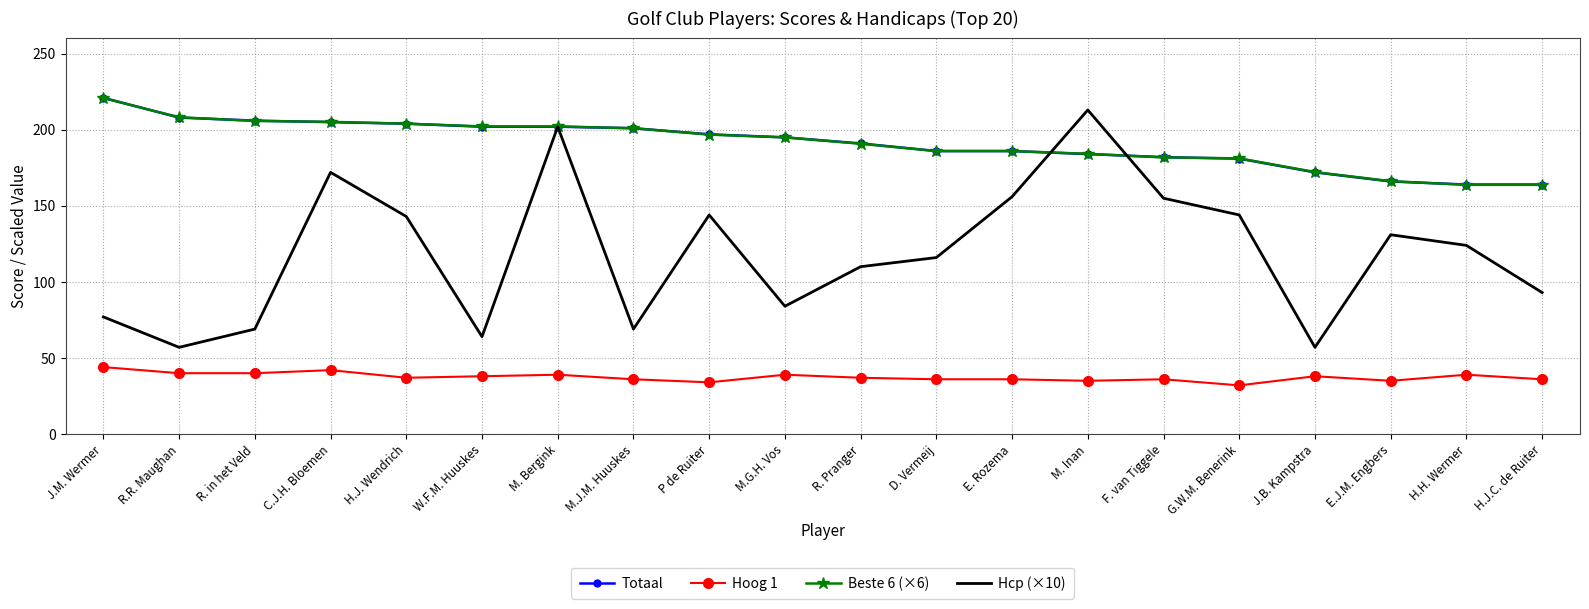

What is the sum of all Hcp (×10) values?

2380.0